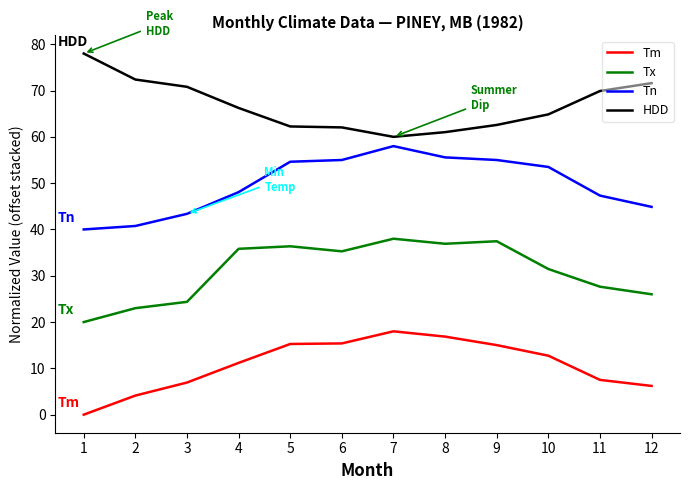

What is the difference between the highest and lowest values at 9?

47.6